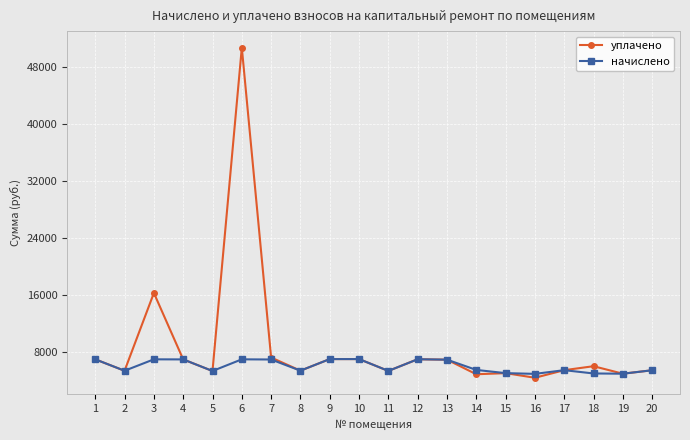

At which category is the sum across all series the highest?

6